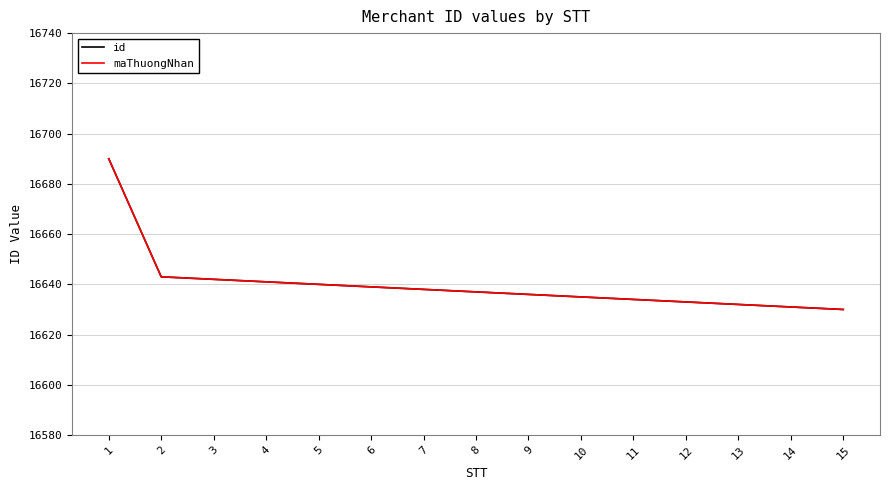

How many lines are shown in the chart?

2